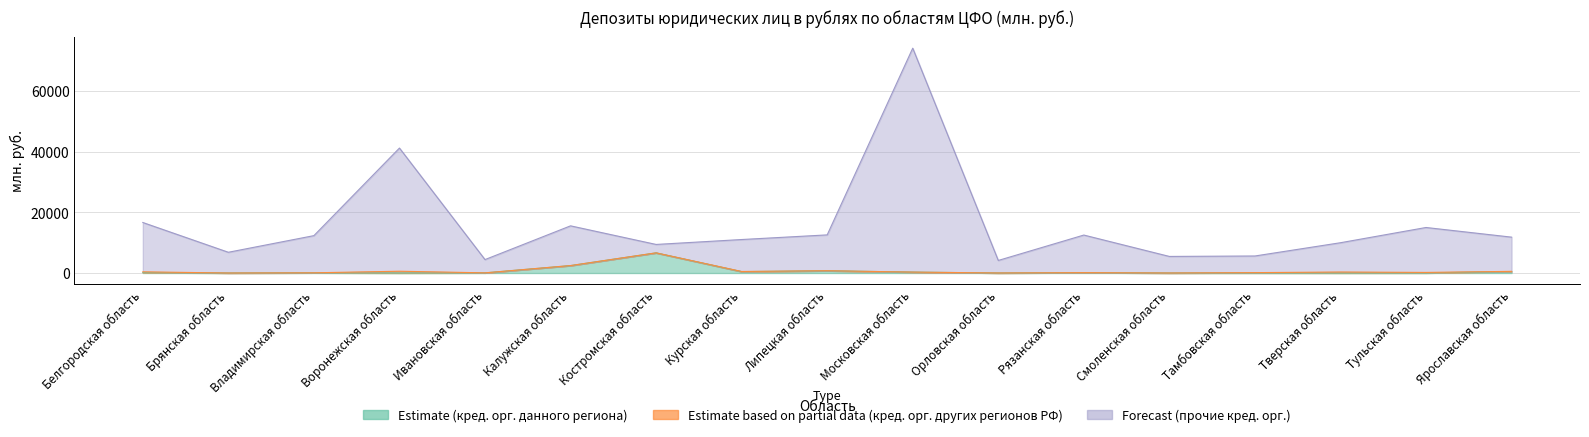

True or false: Forecast (прочие кред. орг.) and Estimate (кред. орг. данного региона) cross at least once.

False